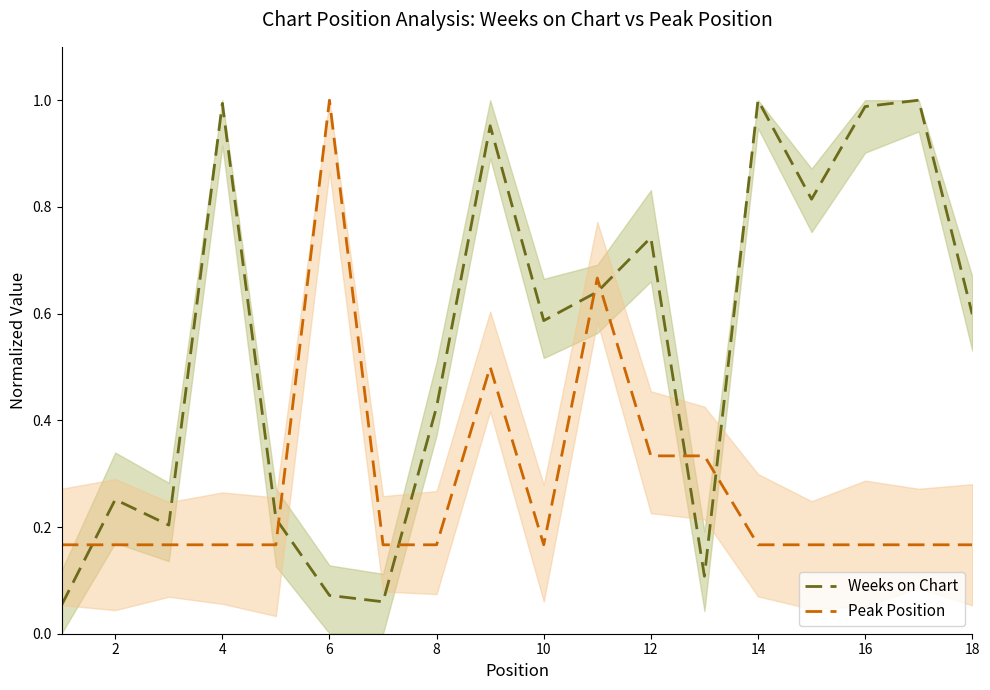

What is the difference between the maximum and minimum values in the Peak Position series?

0.8